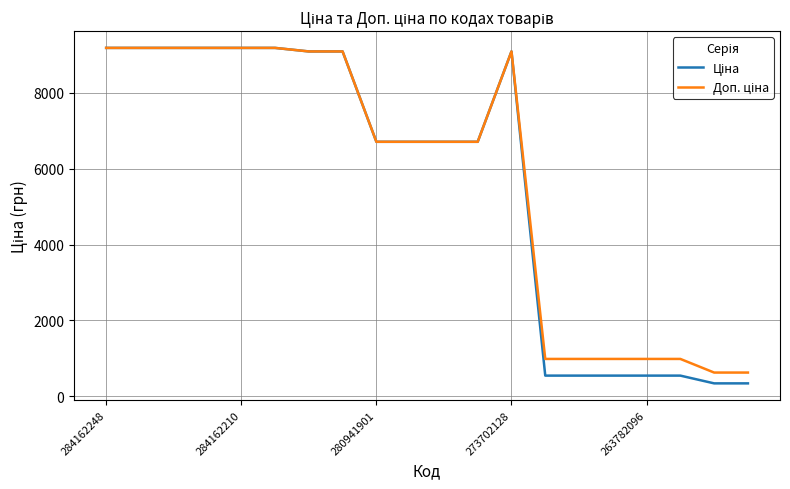

What is the smallest value displayed?

342.1